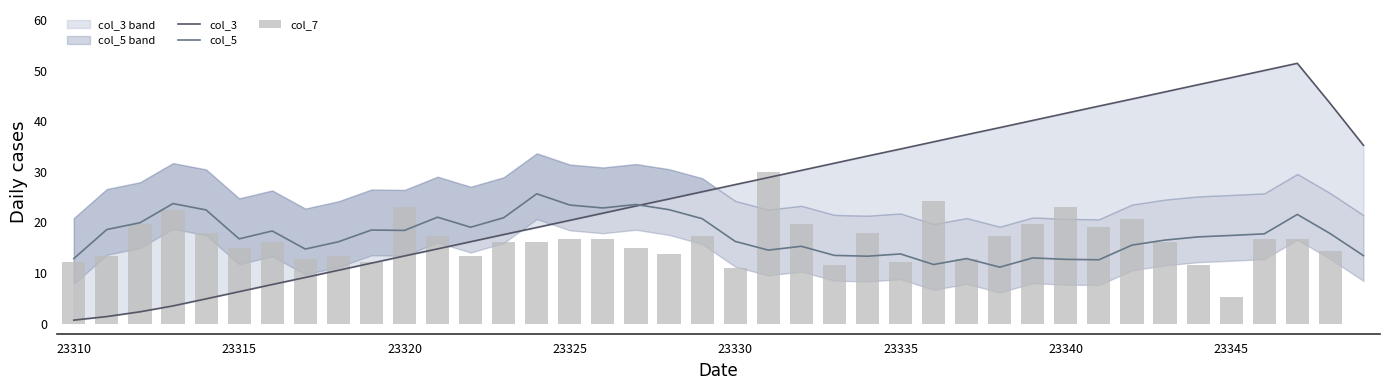

Which series has the widest spread of values?

col_3